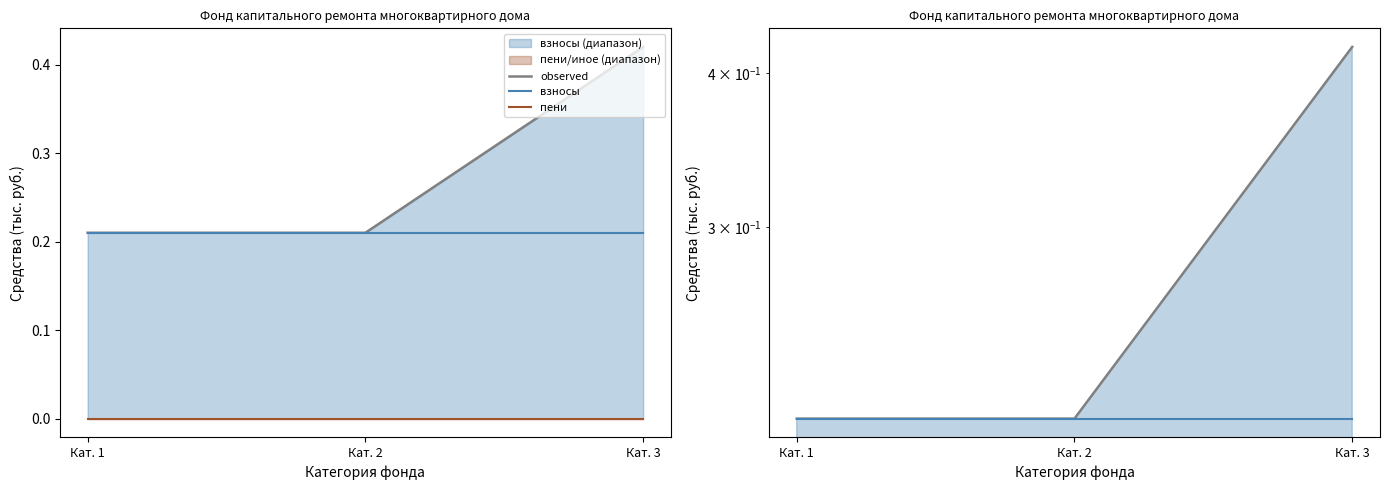

The value of observed at Кат. 2 is 0.1. True or false?

False